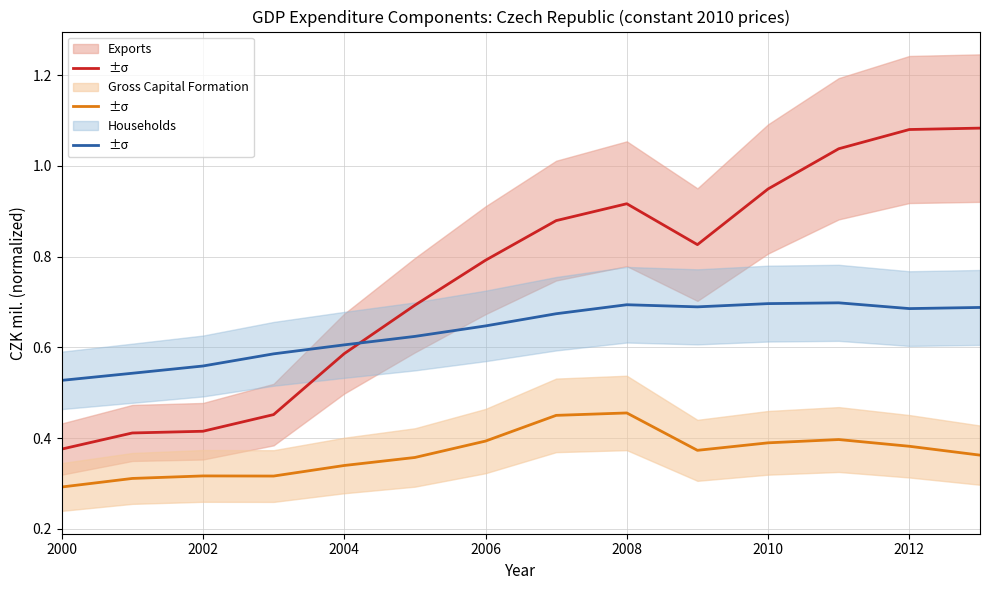

True or false: Gross Capital Formation and Households intersect in this chart.

False